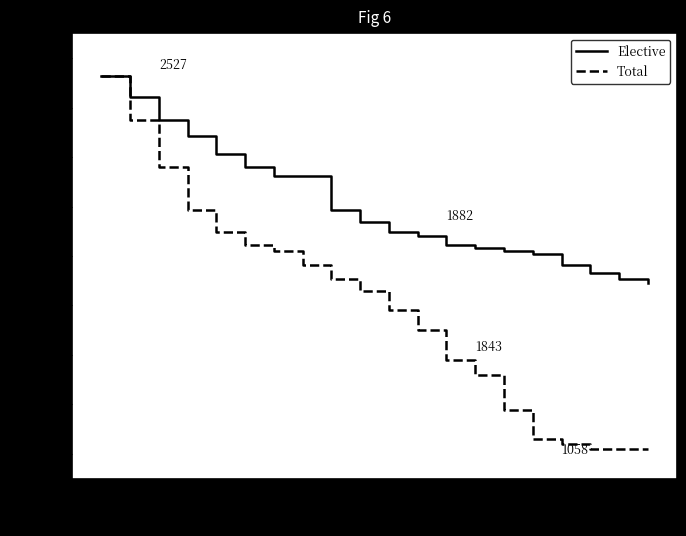

What is the maximum value for Total?

2527